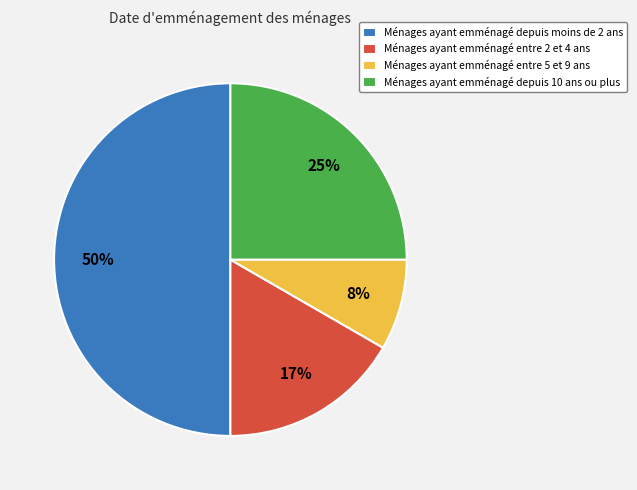

Is the sum of Ménages ayant emménagé depuis moins de 2 ans and Ménages ayant emménagé entre 2 et 4 ans greater than half?

Yes